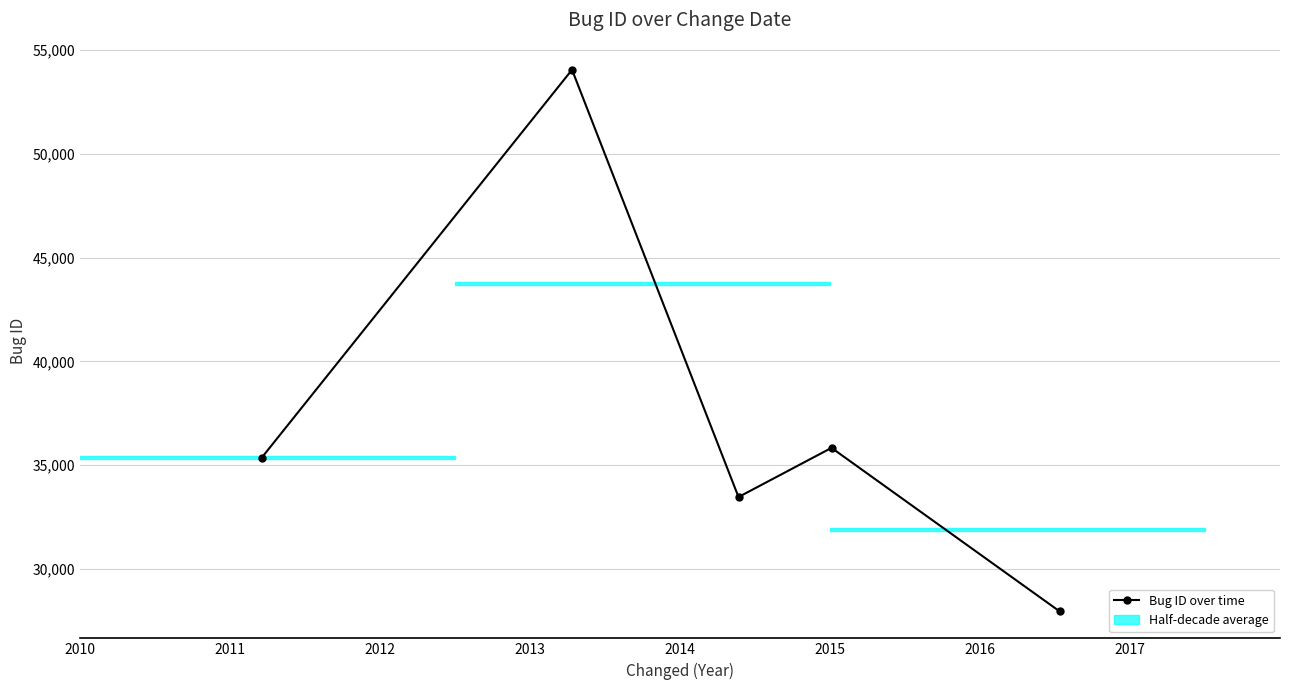

True or false: there are more than 2 points higher than both neighbors.

False